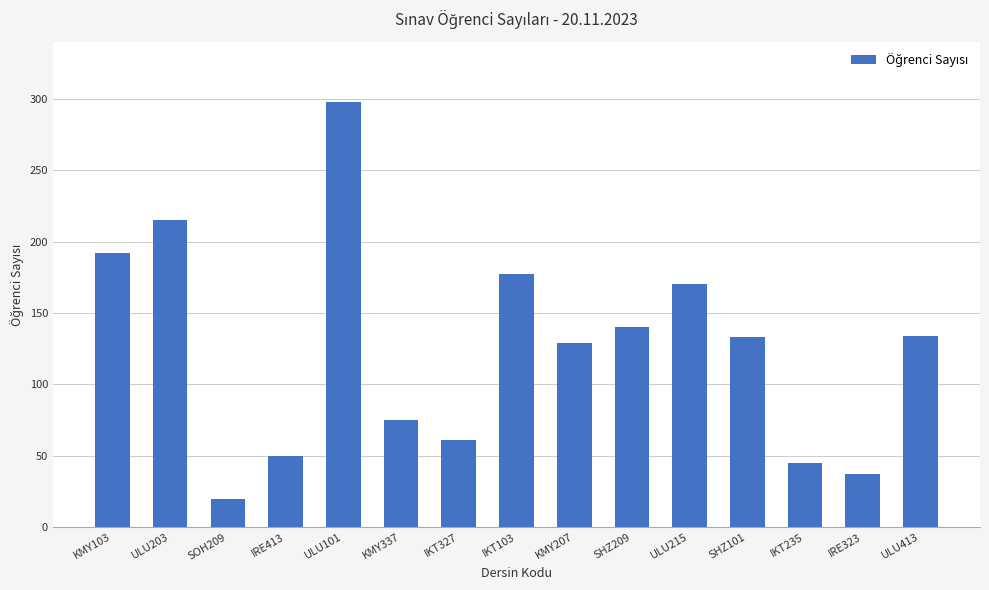

What is the difference between the values at KMY337 and SOH209?

55